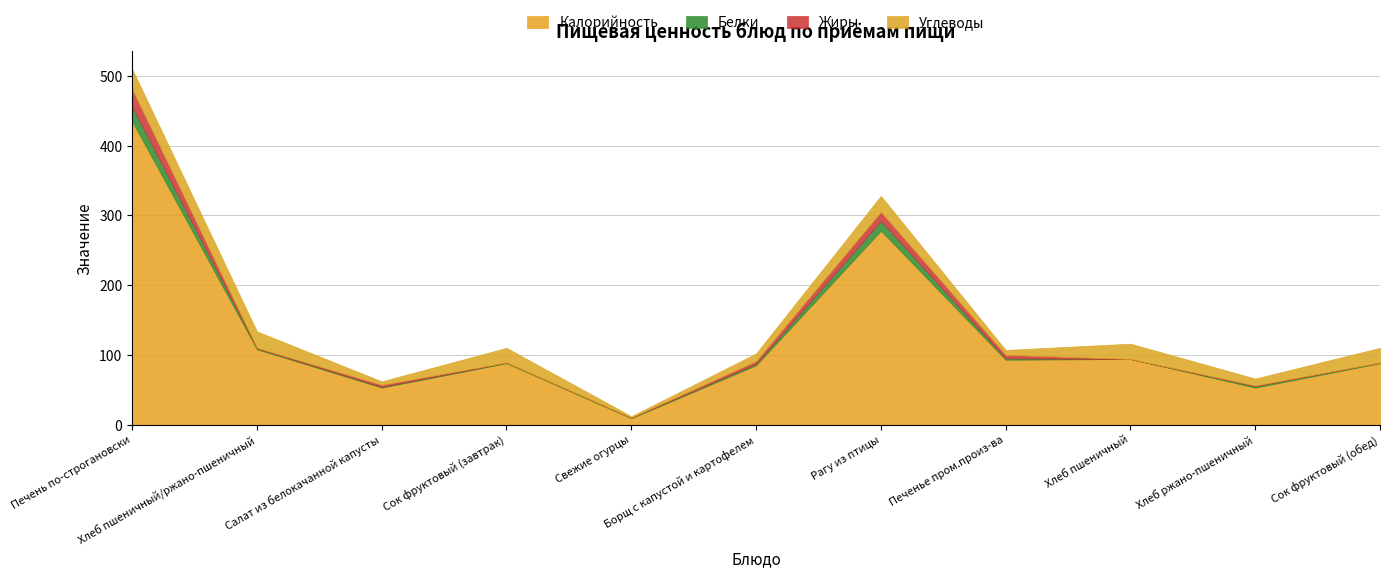

How many series are shown in this chart?

4